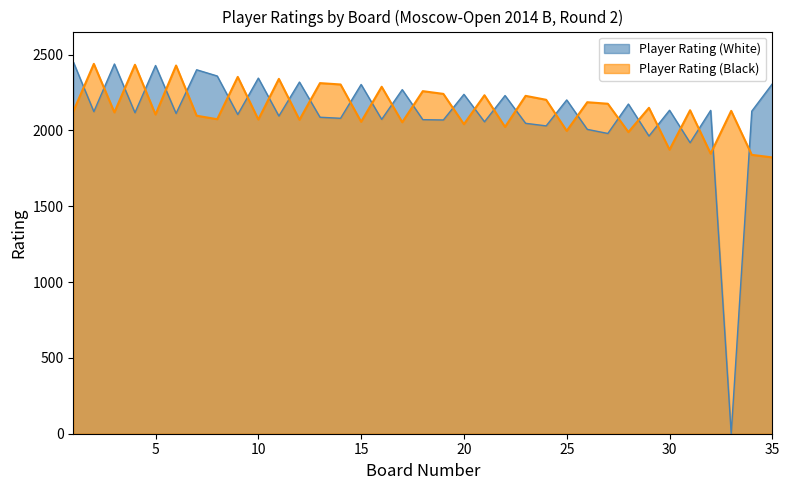

Reading left to right, transcribe all the data shown in this chart.

Player Rating (White): 2452	2124	2438	2117	2428	2112	2400	2359	2105	2345	2095	2319	2087	2080	2303	2073	2269	2071	2069	2238	2057	2230	2047	2030	2201	2007	1980	2174	1963	2133	1919	2132	0	2127	2307
Player Rating (Black): 2125	2439	2119	2433	2105	2428	2097	2074	2353	2072	2340	2070	2312	2303	2057	2288	2054	2259	2241	2041	2232	2023	2228	2202	1997	2186	2176	1989	2149	1873	2133	1847	2129	1839	1822